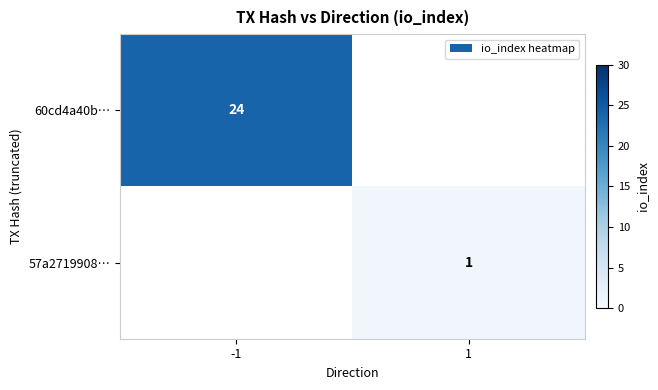

The 60cd4a40b… series shows 5 at -1. True or false?

False